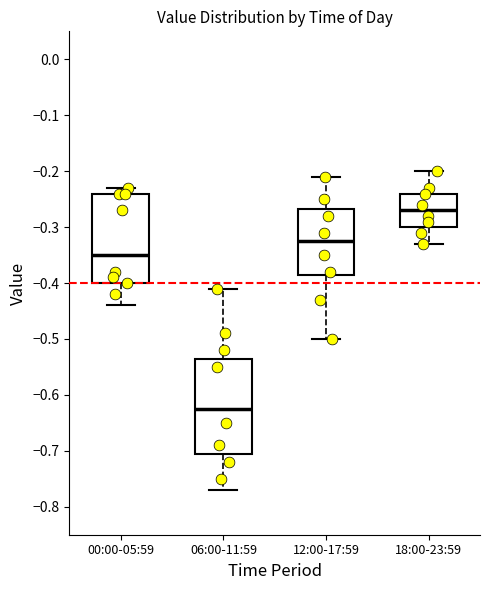

Reading left to right, read every box against the y-axis: the position of its median line, the range the box covers, and the ends of its whiskers. The values are not printed on the chart, so give them approximately, as read against the axis.

00:00-05:59: median -0.35, box -0.40 to -0.24, whiskers -0.44 to -0.23
06:00-11:59: median -0.62, box -0.70 to -0.53, whiskers -0.77 to -0.41
12:00-17:59: median -0.32, box -0.38 to -0.27, whiskers -0.50 to -0.21
18:00-23:59: median -0.27, box -0.30 to -0.24, whiskers -0.33 to -0.20